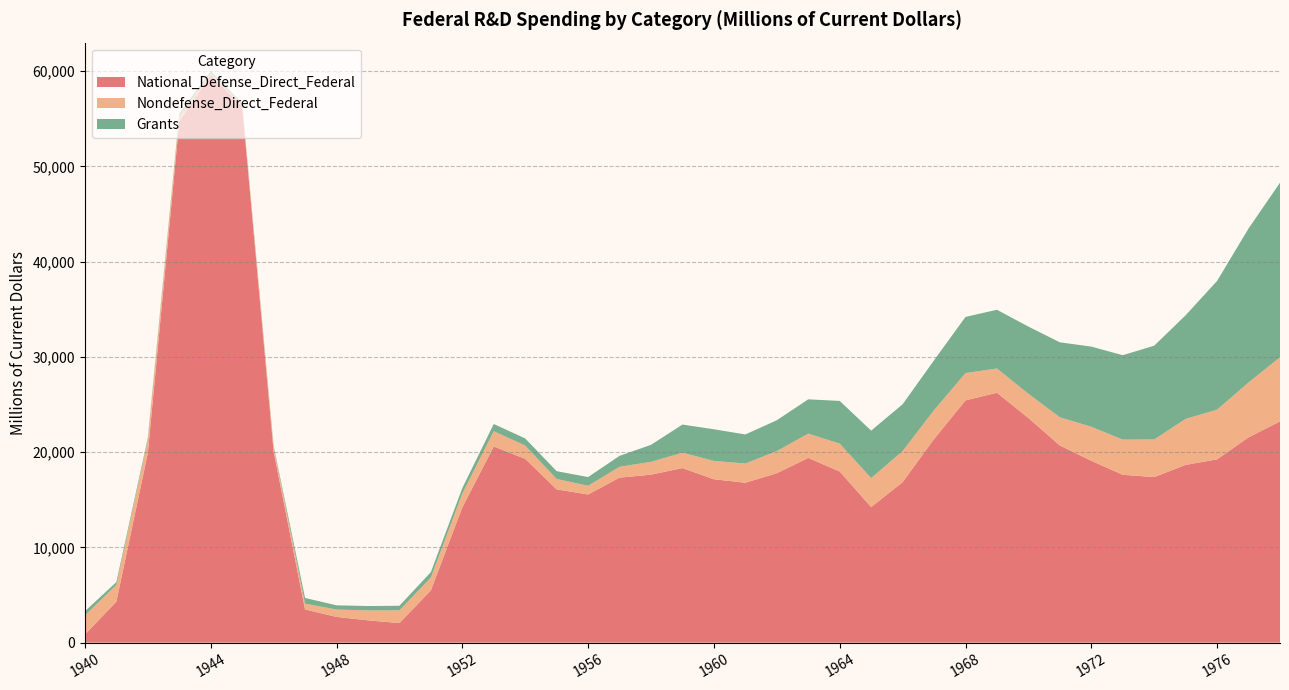

Reading left to right, transcribe all the data shown in this chart.

National_Defense_Direct_Federal: 850	4300	19900	54700	59600	56300	20100	3483	2704	2345	2052	5486	14197	20594	19303	16094	15556	17324	17639	18329	17157	16791	17785	19399	17970	14231	16851	21377	25437	26235	23588	20701	19094	17624	17385	18665	19247	21556	23227
Nondefense_Direct_Federal: 2005	1766	1364	621	217	220	438	611	775	1040	1337	1348	1452	1608	1395	1090	916	1141	1343	1614	1927	2016	2328	2549	2929	3047	3265	3039	2867	2552	2542	2961	3573	3694	3950	4829	5217	5764	6737
Grants: 442	290	222	218	183	154	142	599	440	462	484	566	575	756	744	820	915	1148	1788	2956	3321	3053	3239	3600	4482	4985	4912	5231	5896	6165	7056	7872	8417	8865	9845	10880	13517	16164	18328